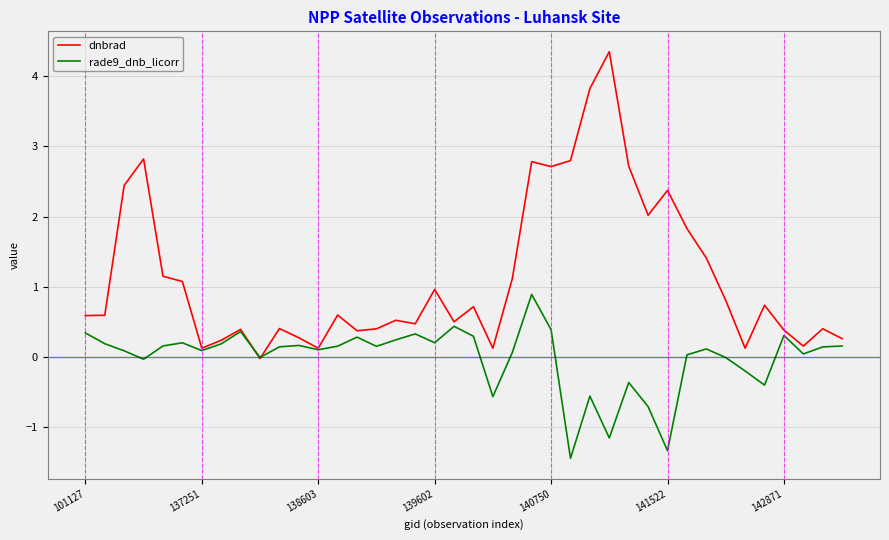

How many lines are shown in the chart?

2